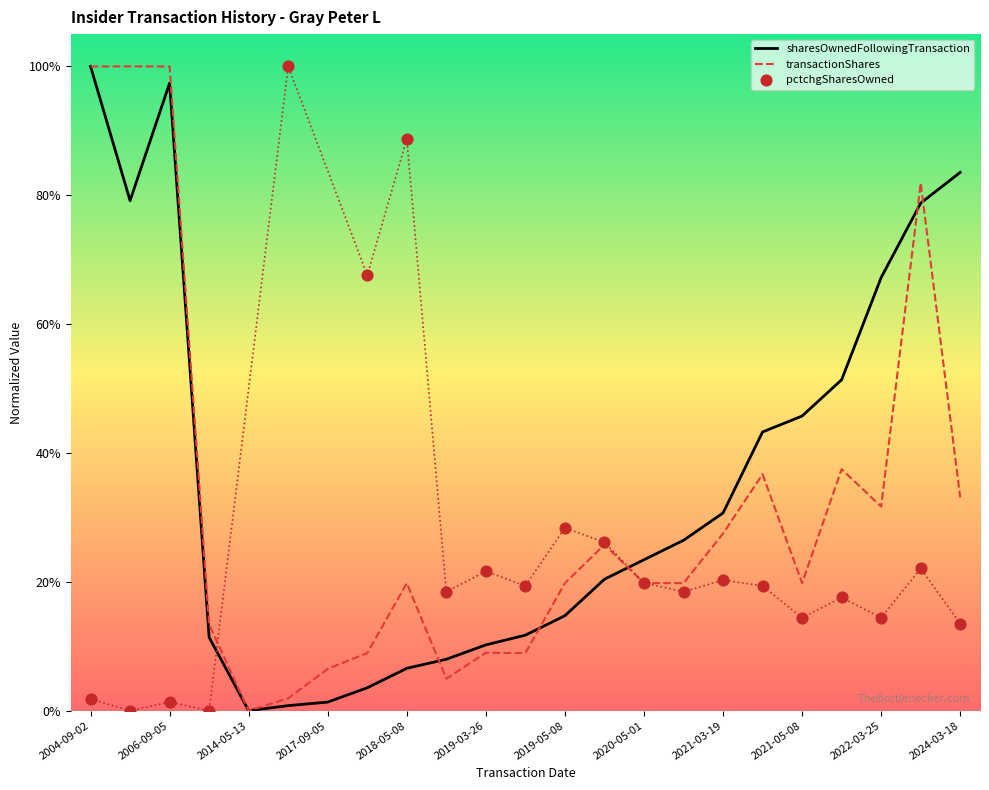

Which series reaches the maximum Y coordinate?

sharesOwnedFollowingTransaction